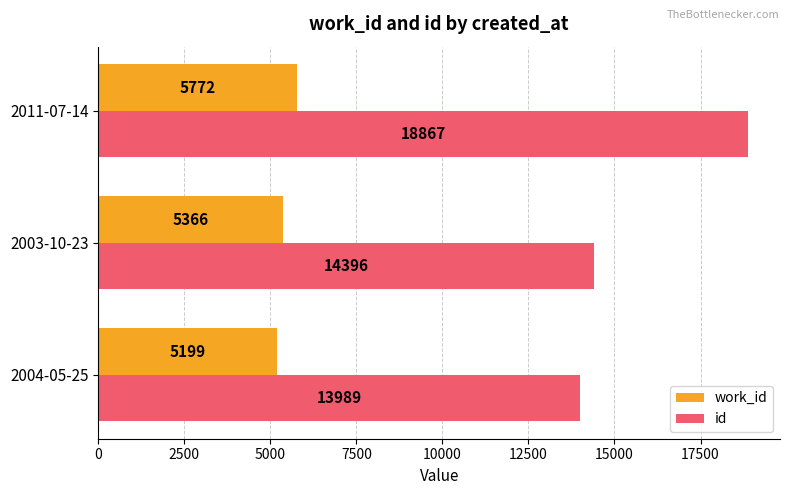

Rank the series by their average value, from highest to lowest.

id, work_id